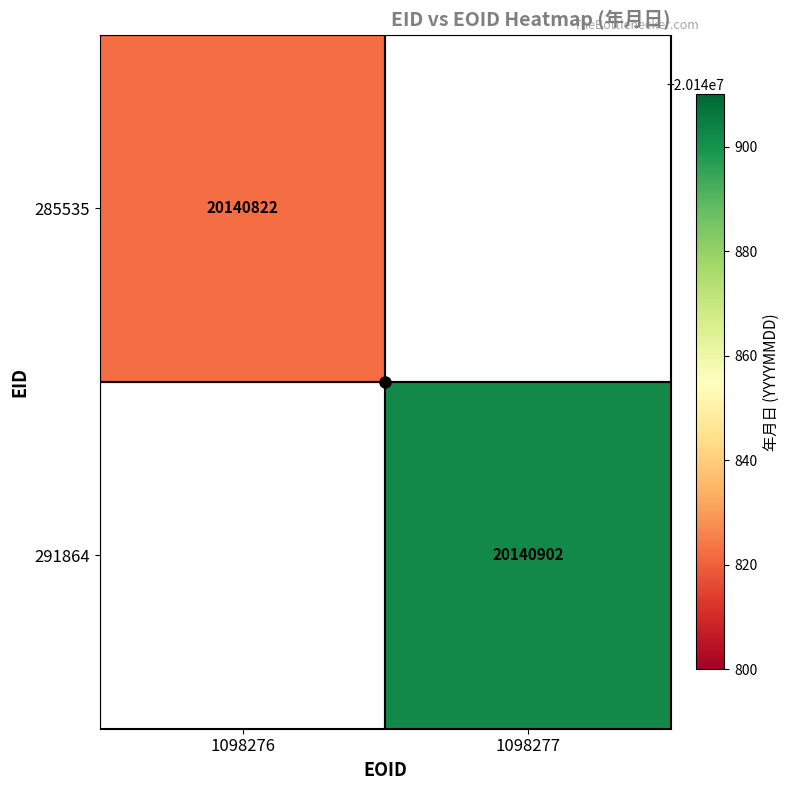

How many values in 291864 are above zero?

1